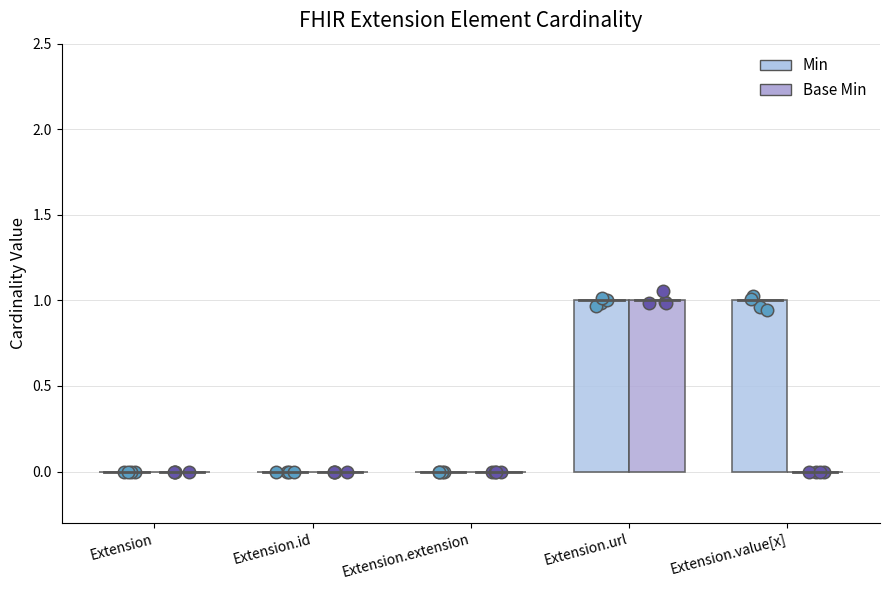

Is the value of Min at Extension.id greater than the value of Base Min at Extension.value[x]?

No